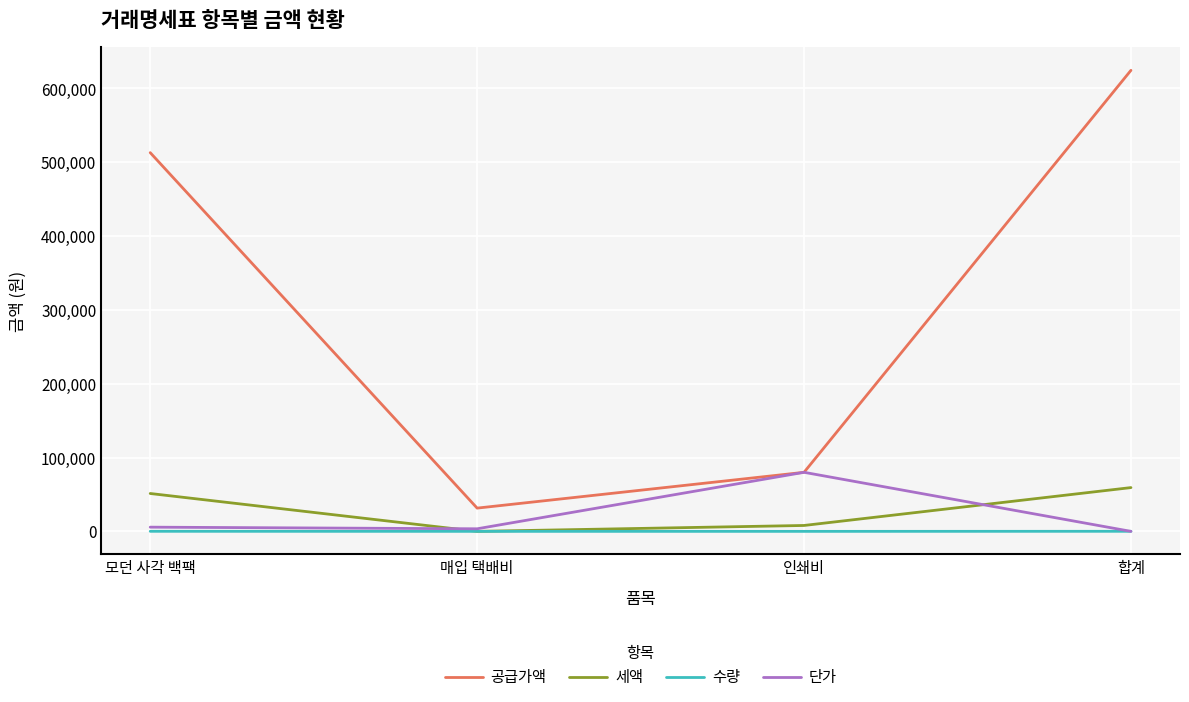

Does the chart have visible grid lines?

Yes